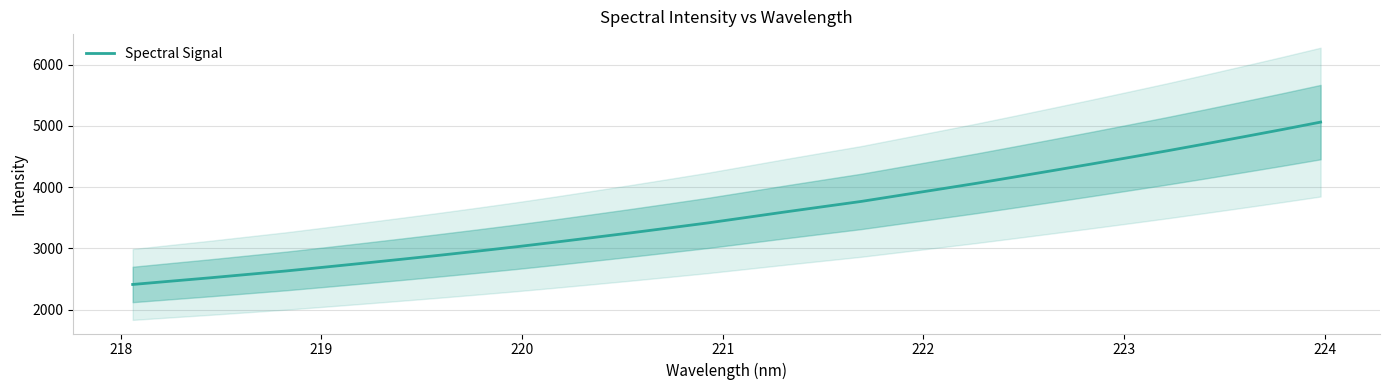

What is the lowest value of the Spectral Signal series?

2411.0